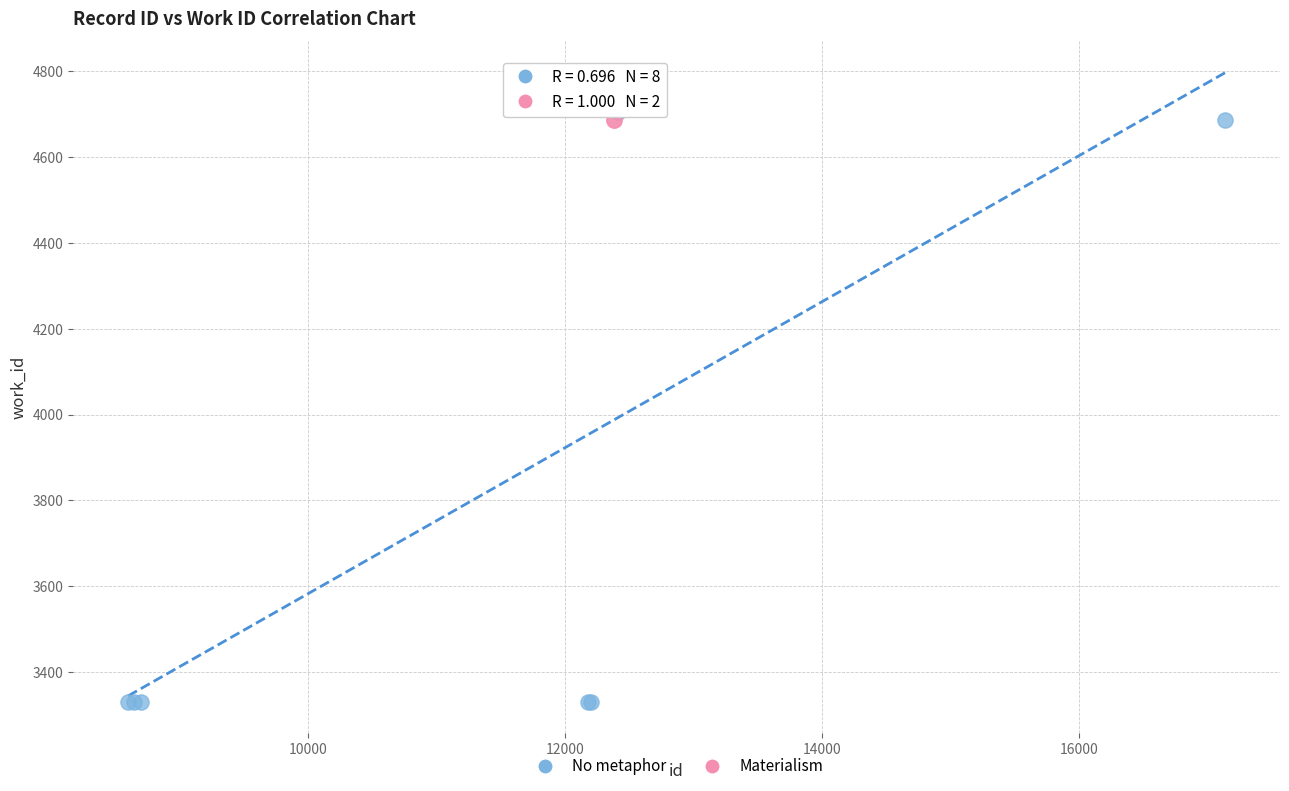

What are all the series names shown in the legend?

No metaphor, Materialism